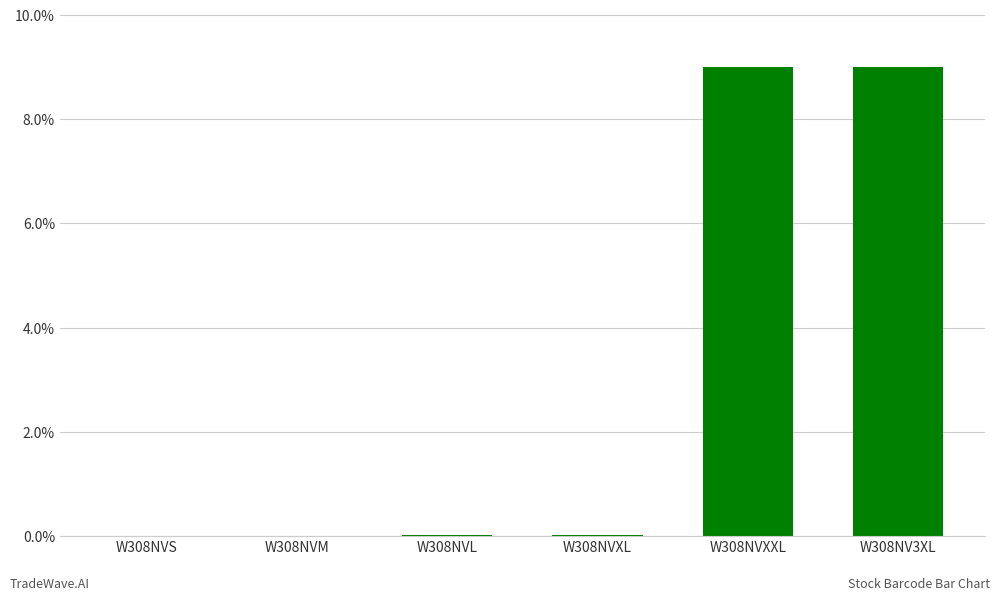

What is the difference between the values at W308NVM and W308NVXXL?

0.1